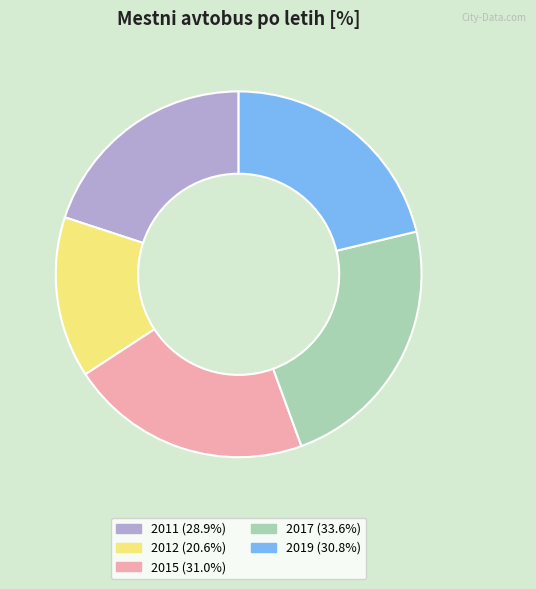

Which category has the smallest portion of the pie?

2012